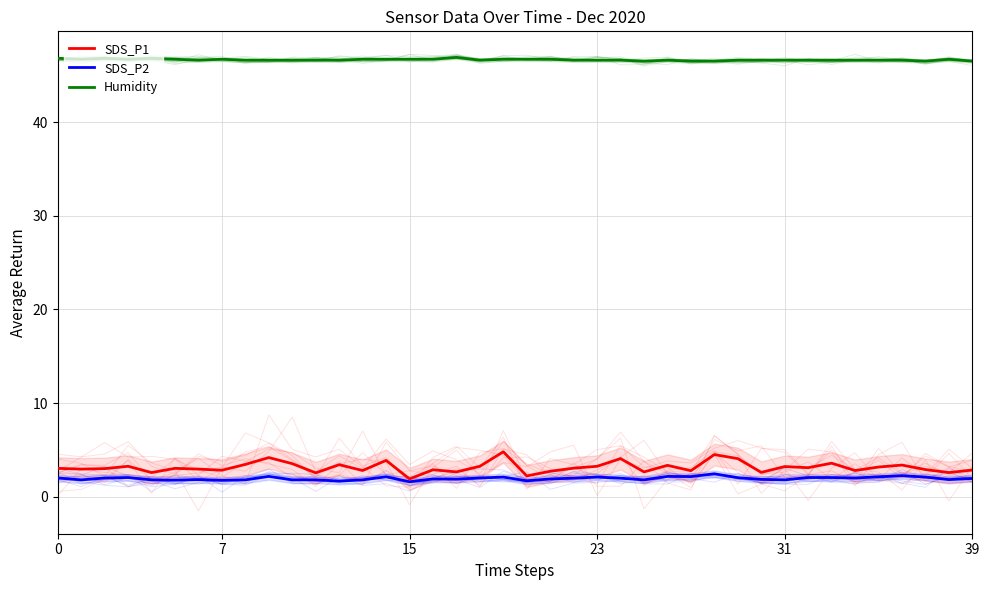

How many distinct data groups are displayed?

3